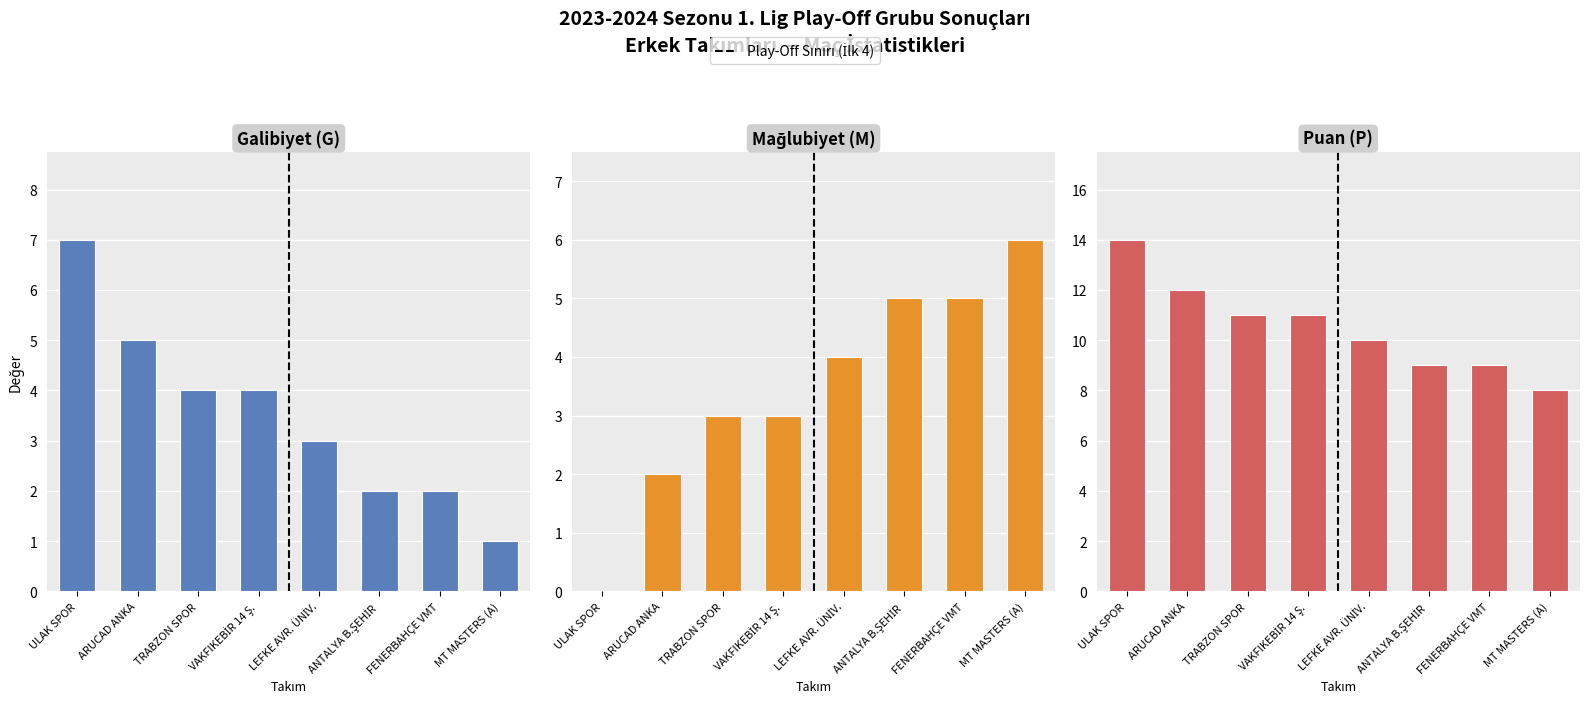

What is the difference between the maximum and second lowest values in the Points (P) series?

5